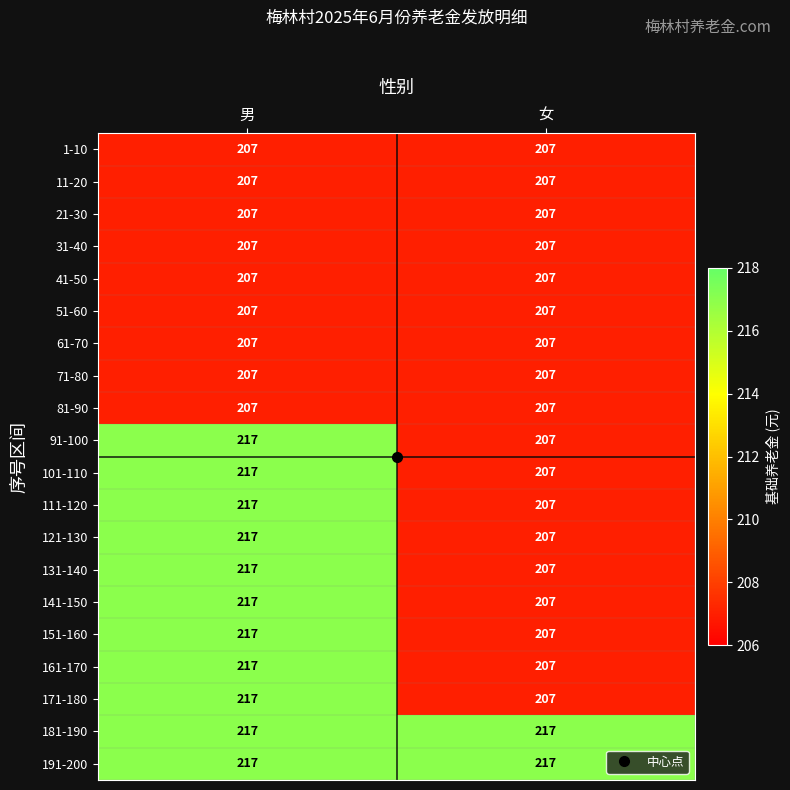

Rank the categories by 141-150 value from highest to lowest.

男, 女